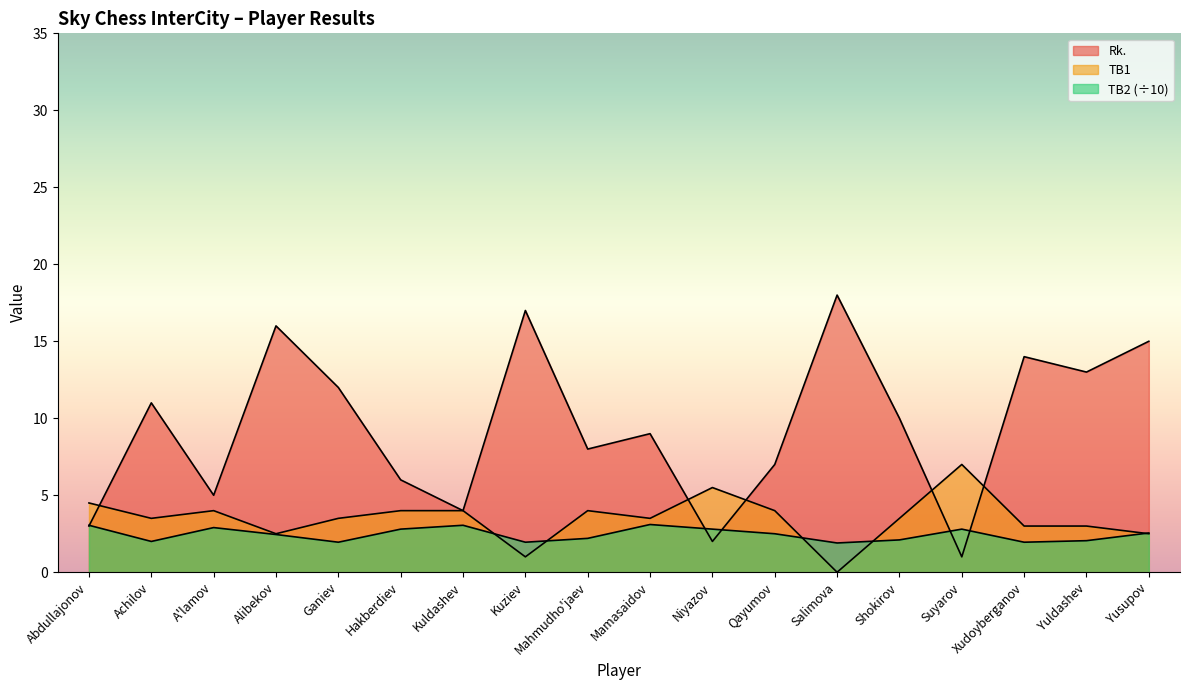

At which category does Rk. reach its first local valley?

A'lamov